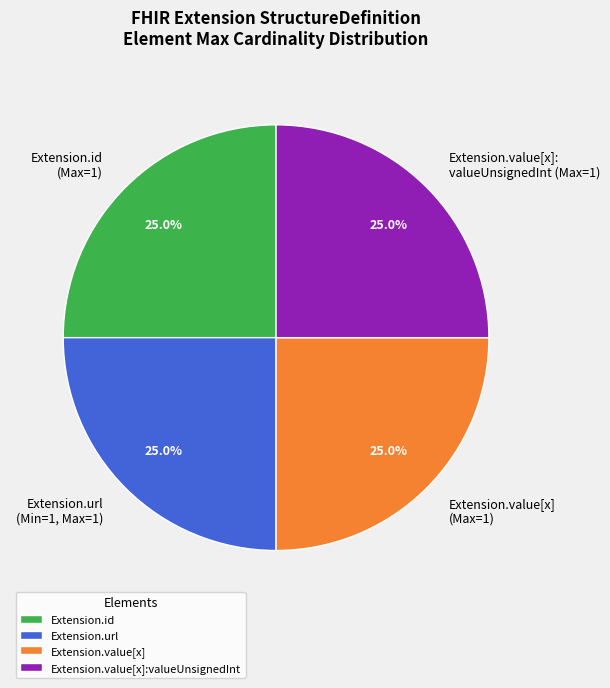

What portion of the pie excludes Extension.url (Min=1, Max=1)?

75.0%